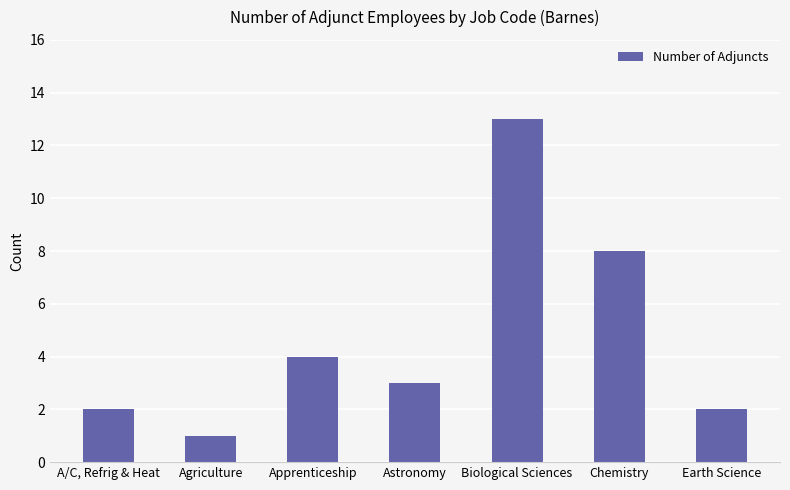

What is the sum of all values?

33